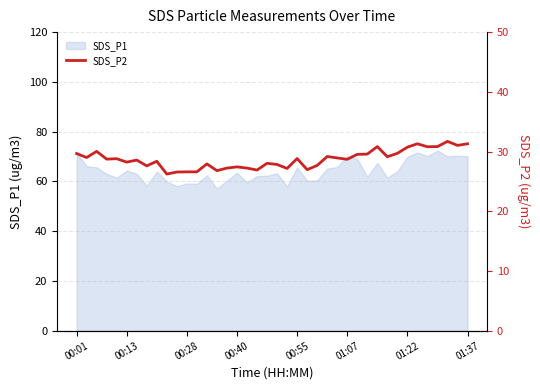

How many lines are shown in the chart?

1